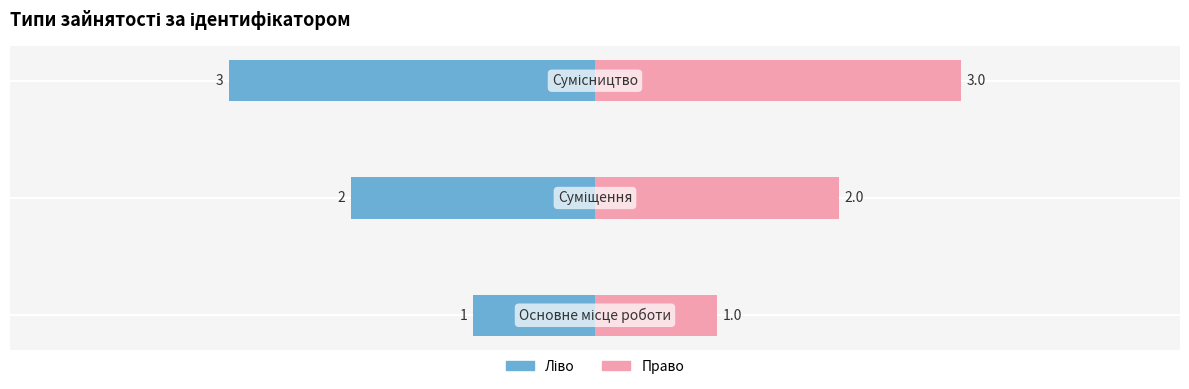

Count the number of categories in the chart.

3